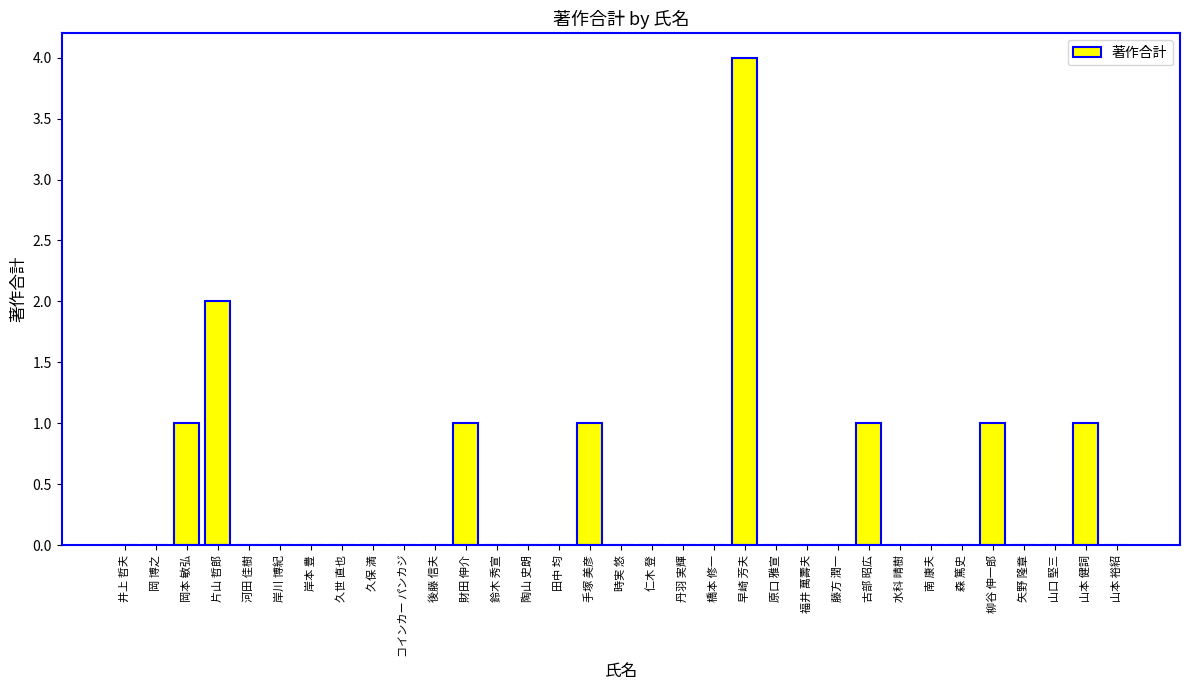

Reading right to left, what are all the values shown in this chart?

山本 裕紹=0	山本 健詞=1	山口 堅三=0	矢野 隆章=0	柳谷 伸一郎=1	森 篤史=0	南 康夫=0	水科 晴樹=0	古部 昭広=1	藤方 潤一=0	福井 萬壽夫=0	原口 雅宣=0	早崎 芳夫=4	橋本 修一=0	丹羽 実輝=0	仁木 登=0	時実 悠=0	手塚 美彦=1	田中 均=0	陶山 史朗=0	鈴木 秀宣=0	財田 伸介=1	後藤 信夫=0	コインカー パンカジ=0	久保 満=0	久世 直也=0	岸本 豊=0	岸川 博紀=0	河田 佳樹=0	片山 哲郎=2	岡本 敏弘=1	岡 博之=0	井上 哲夫=0